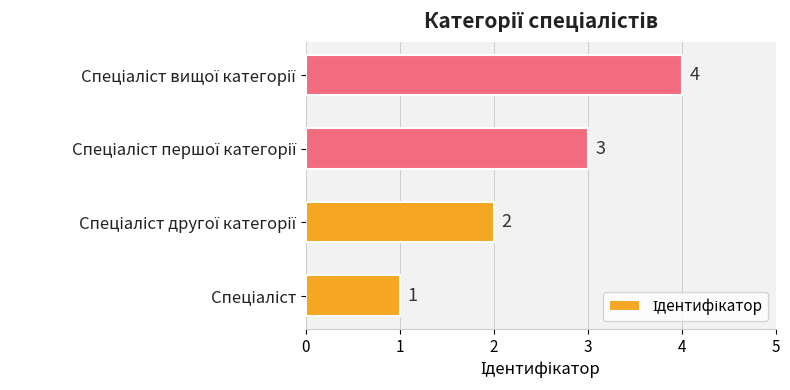

What is the maximum value shown in the chart?

4